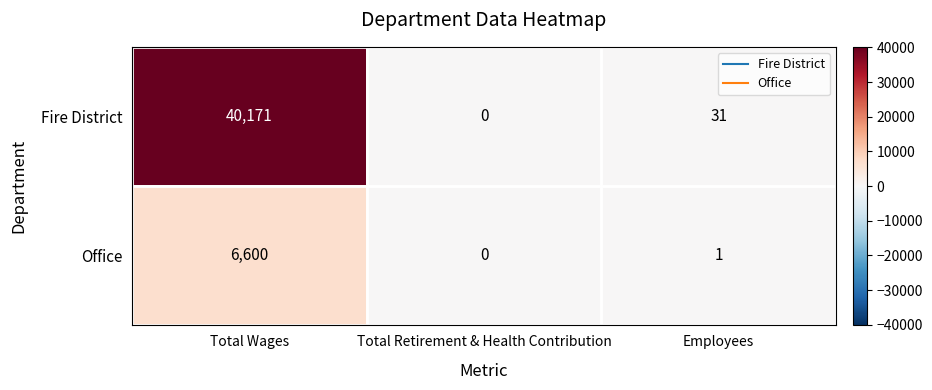

What is the difference between the maximum and minimum values in the Office series?

6600